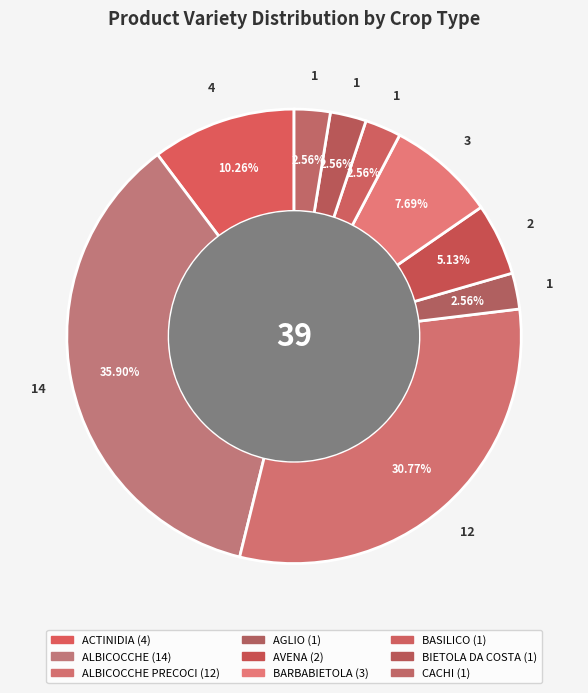

Count the number of slices in the pie.

9